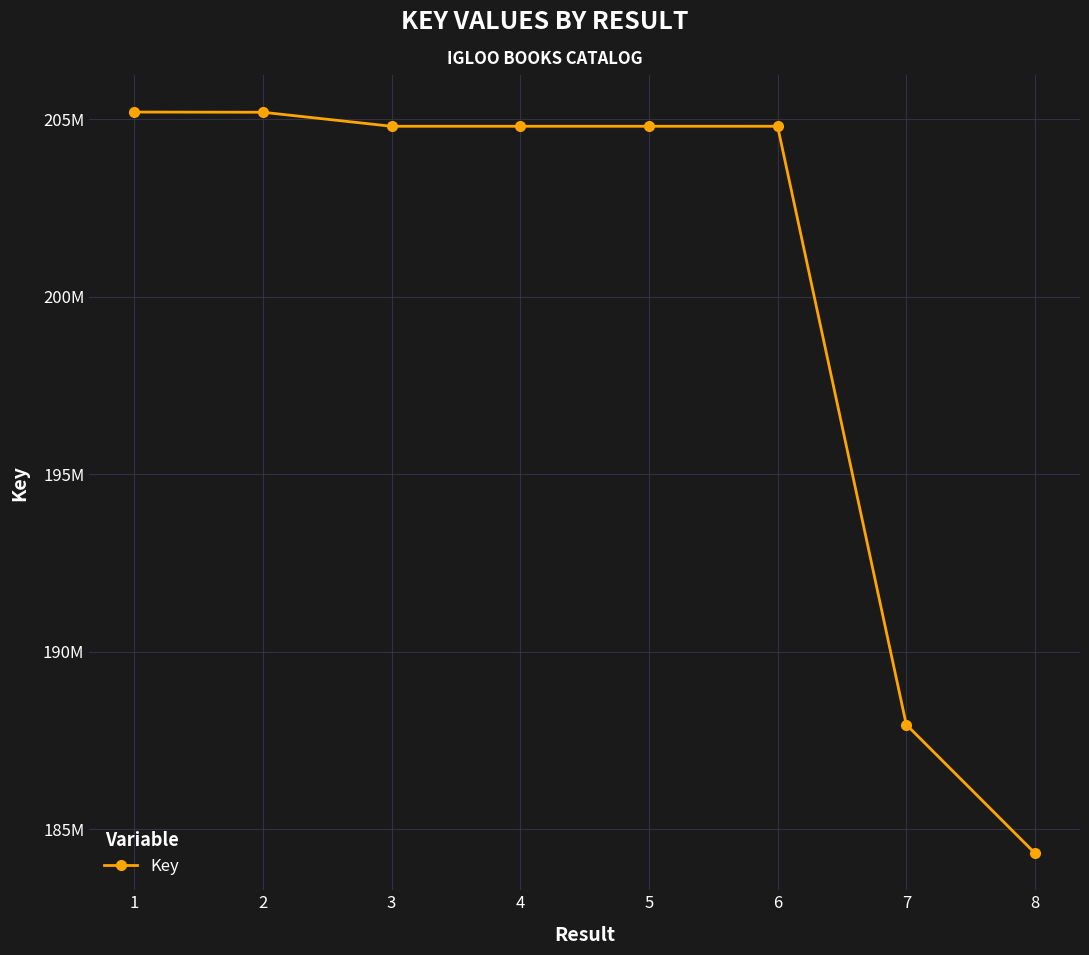

Is this an area chart (filled region under the line)?

No